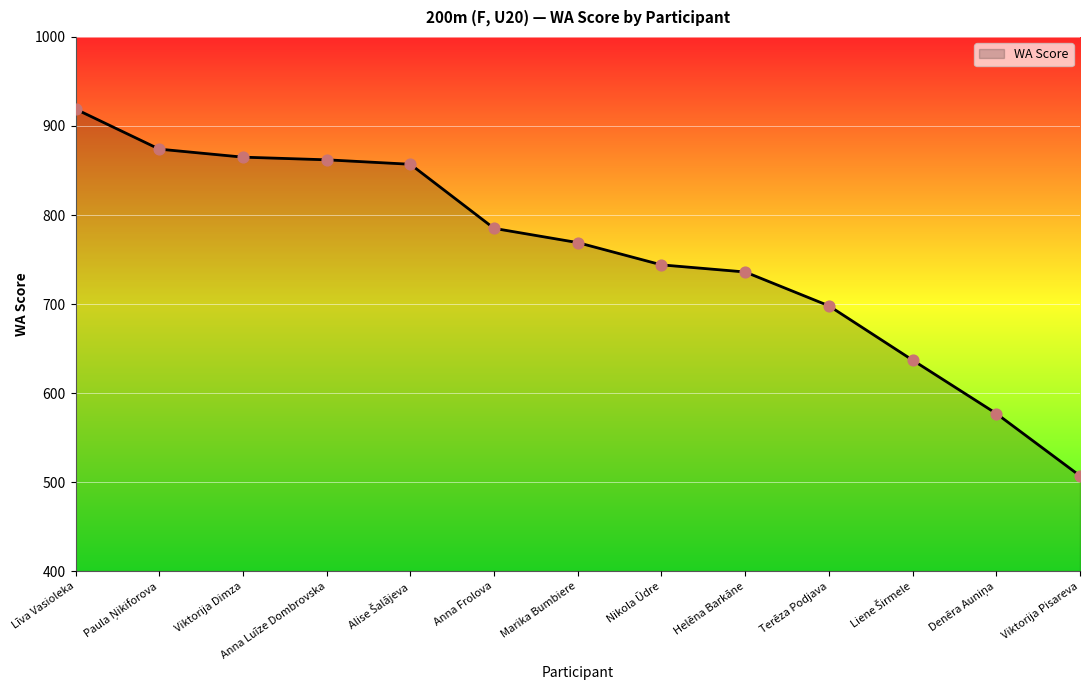

Which has a higher value, Anna Frolova or Nikola Ūdre?

Anna Frolova